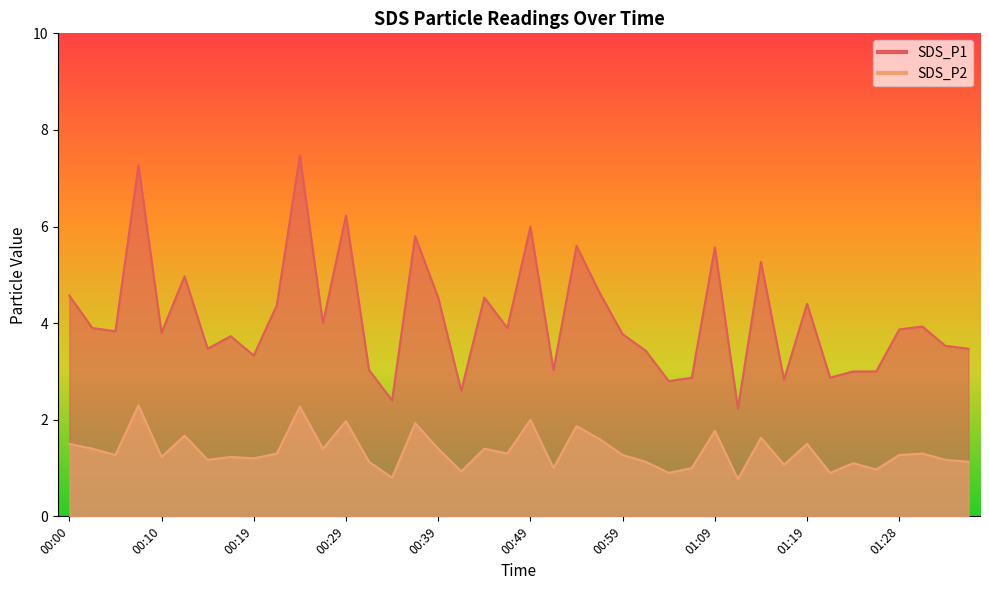

True or false: SDS_P1 has a value of 8.6 at 01:14.

False